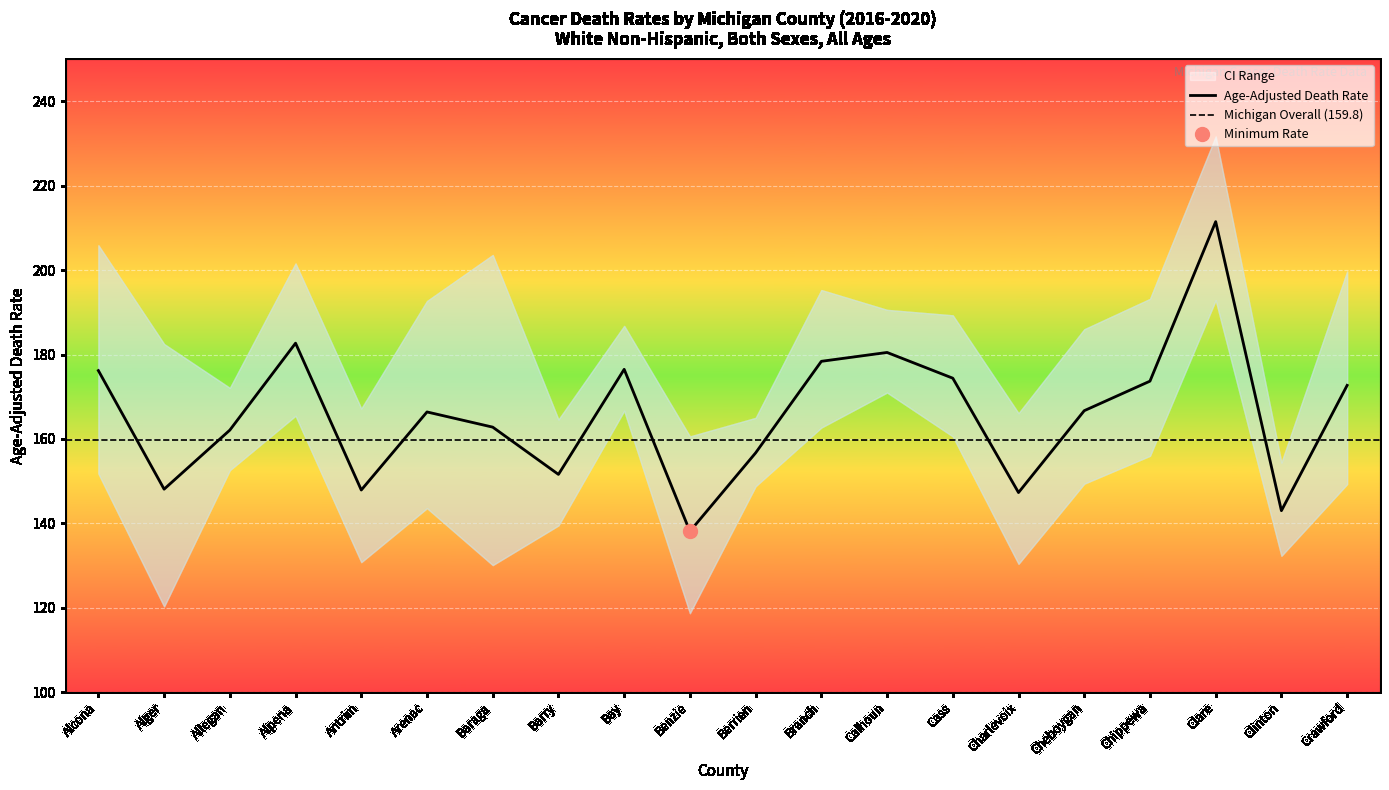

What is the minimum value shown in the chart?

118.7